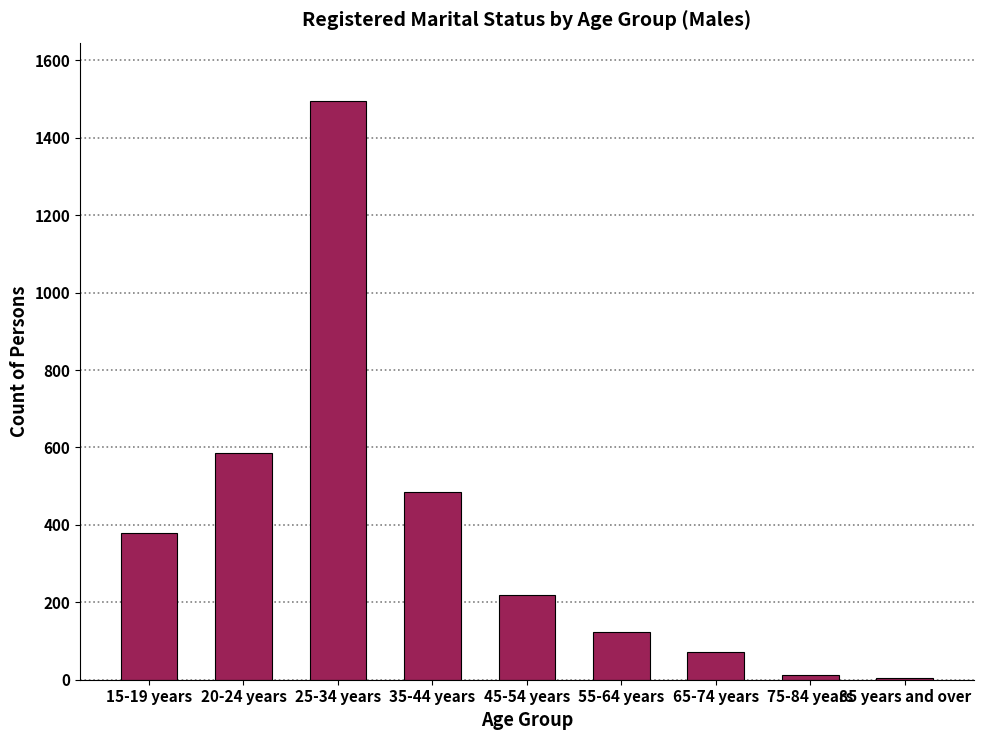

The value at 35-44 years is 142. True or false?

False